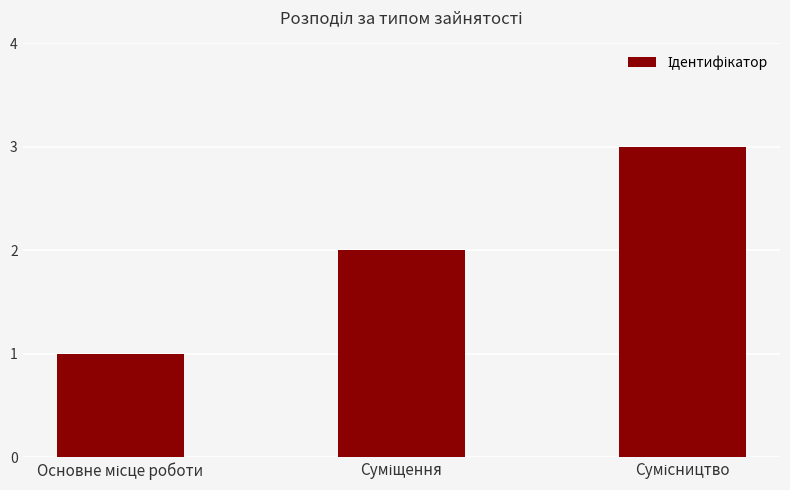

What is the maximum value shown in the chart?

3